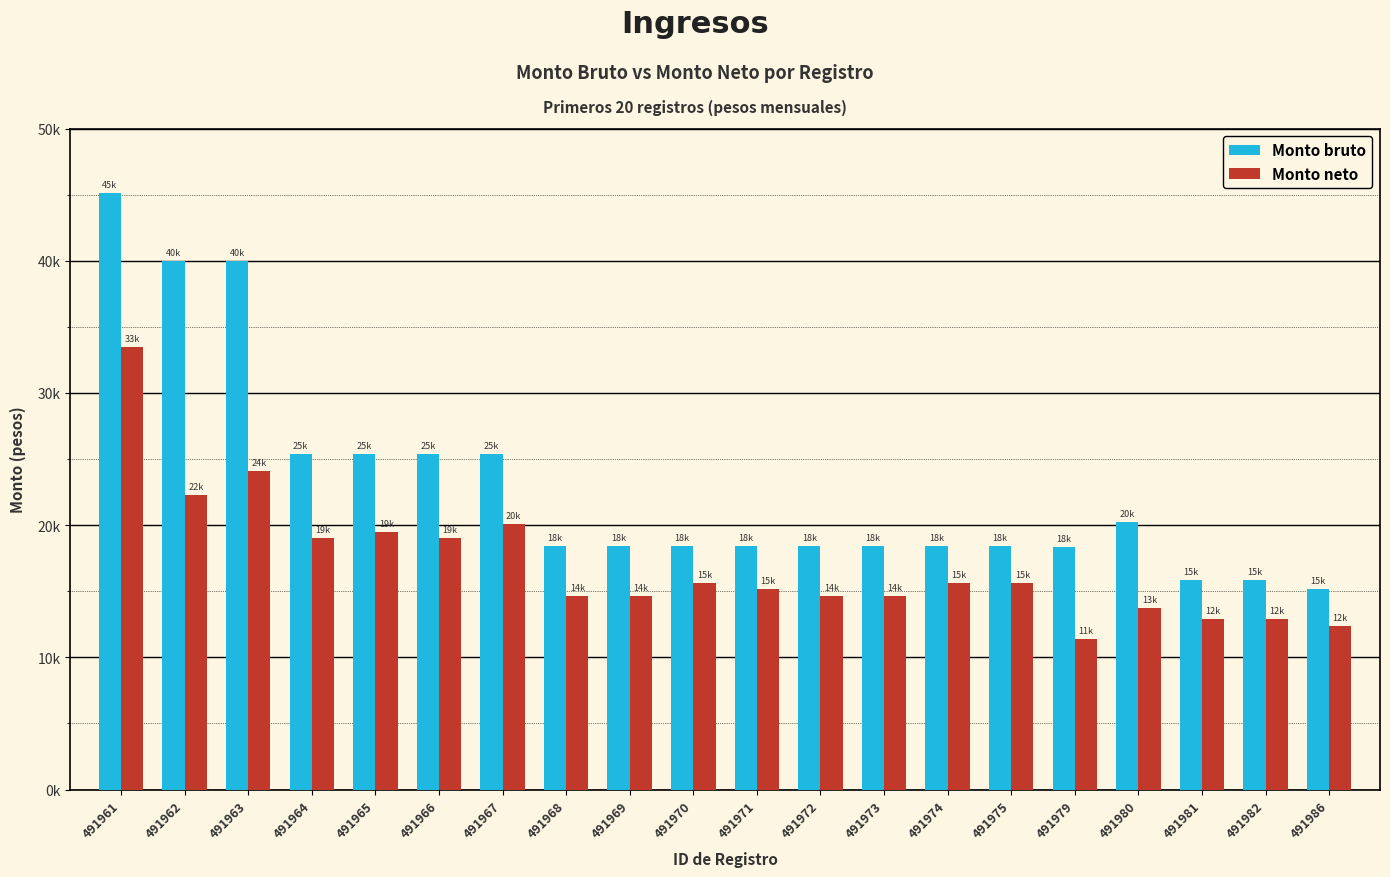

The Monto bruto series shows 25395.0 at 491964. True or false?

True